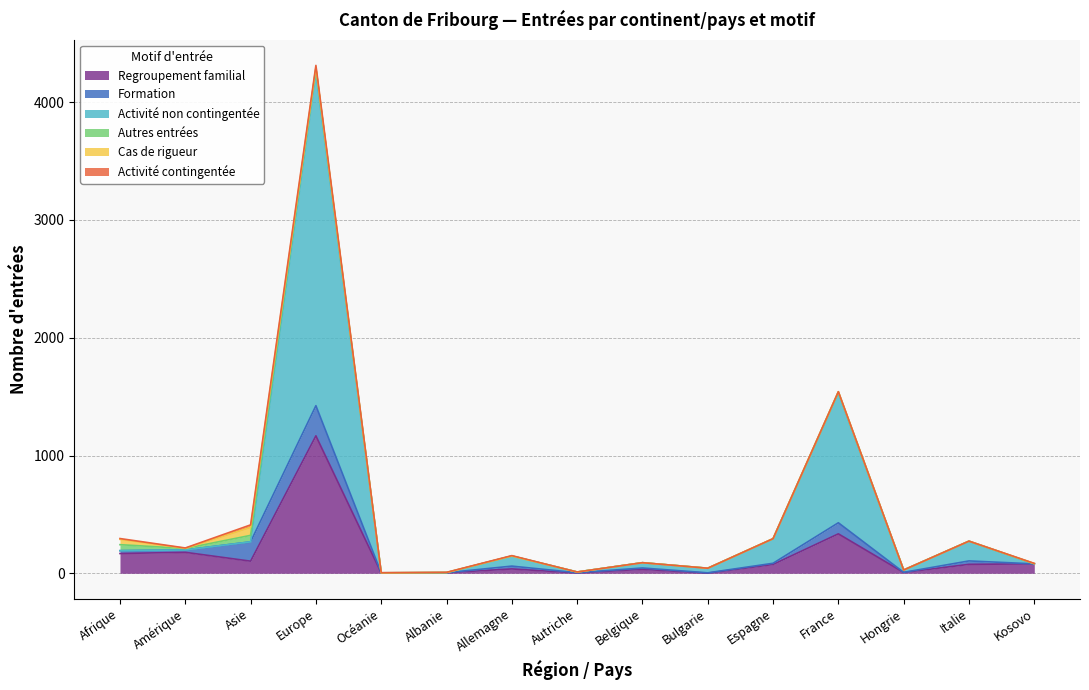

What position from the left is Europe?

4